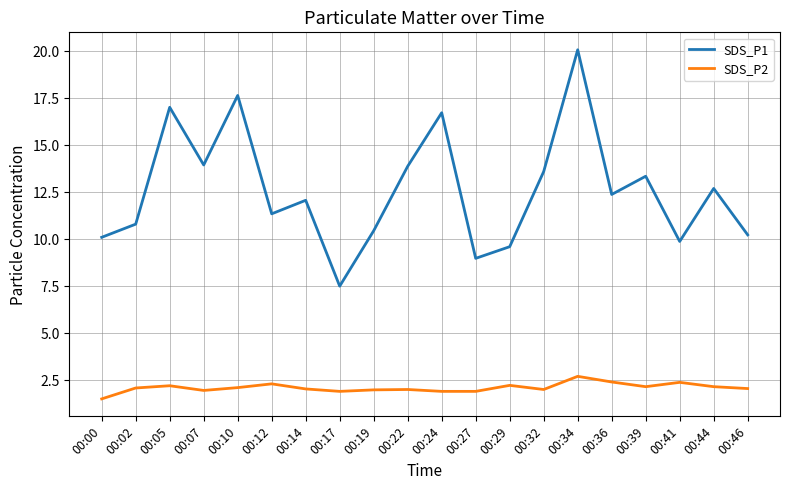

True or false: SDS_P2 and SDS_P1 cross at least once.

False